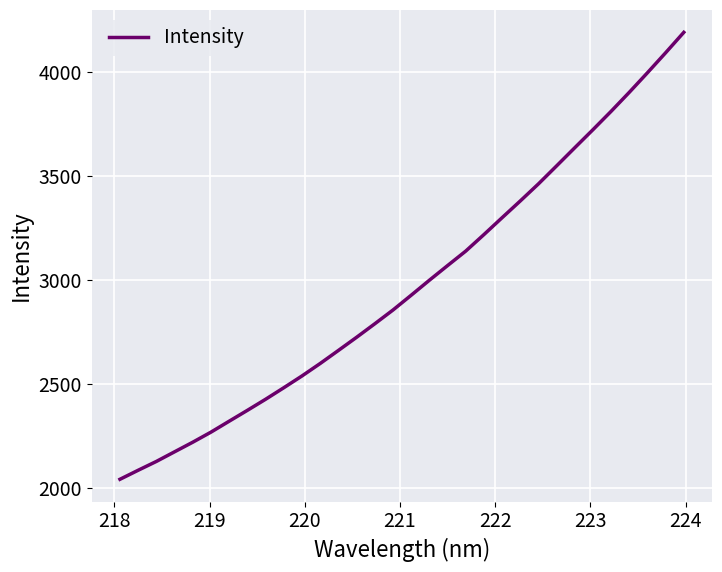

What is the difference between the maximum and minimum values?

2149.2